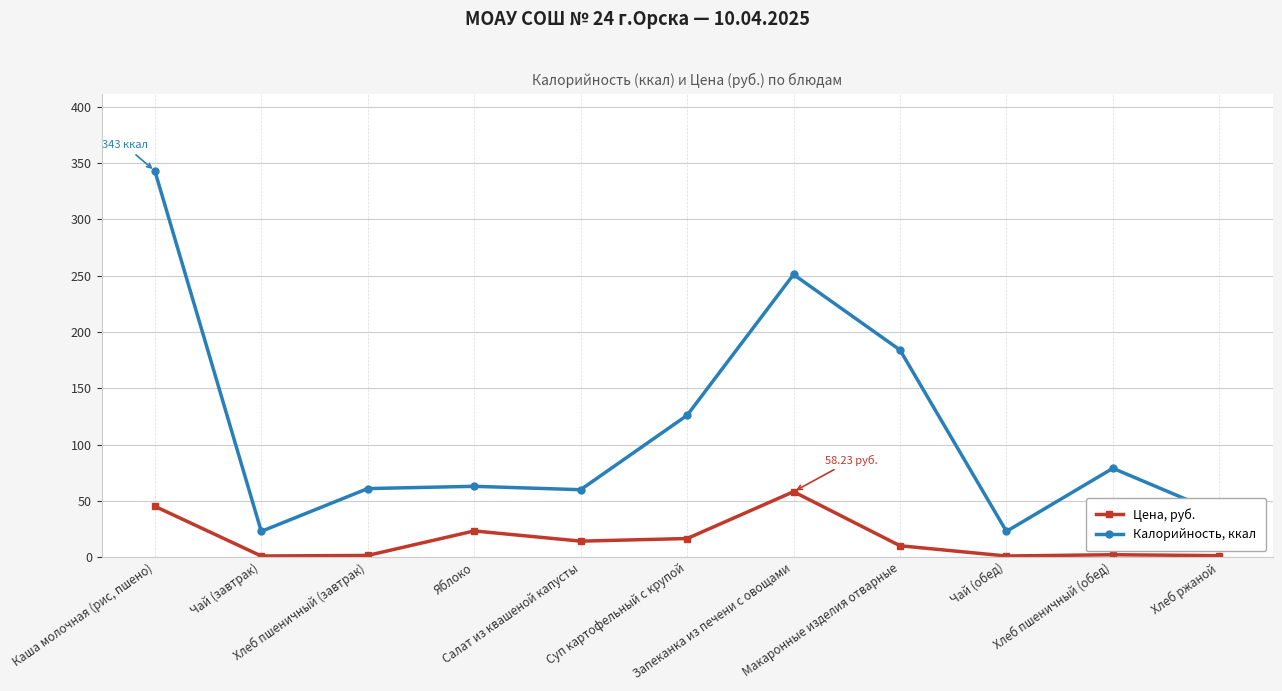

At which category does the chart reach its peak across all series?

Каша молочная (рис, пшено)